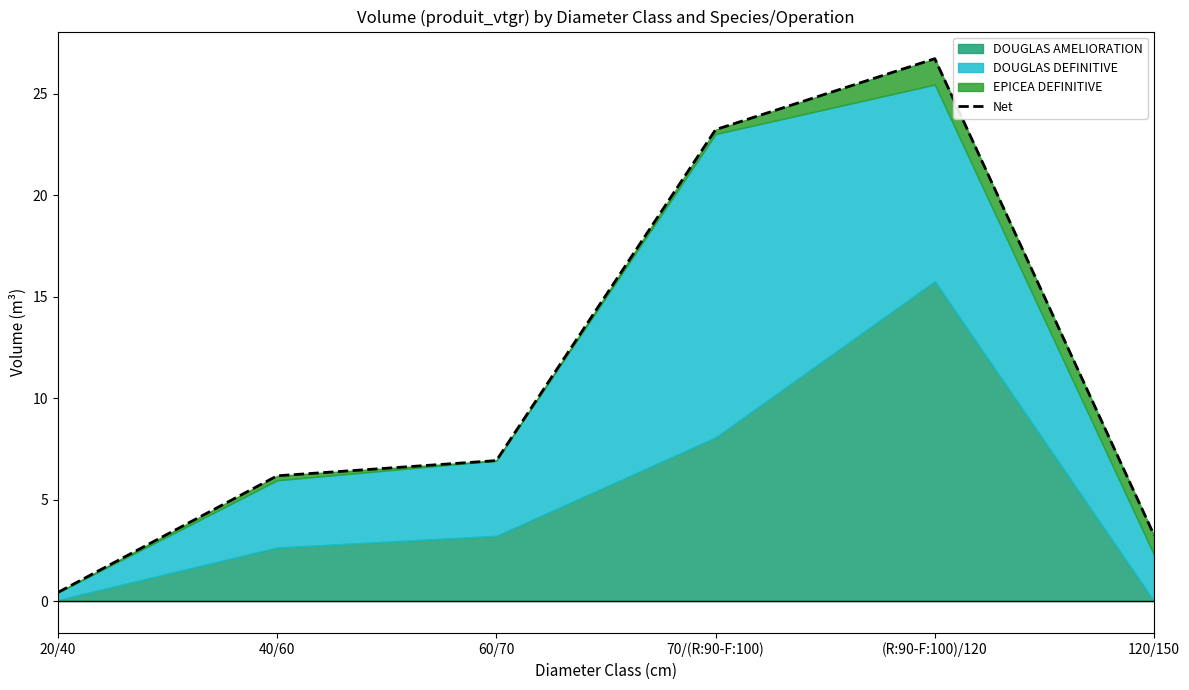

Is it true that the value at 20/40 is 0.2?

False